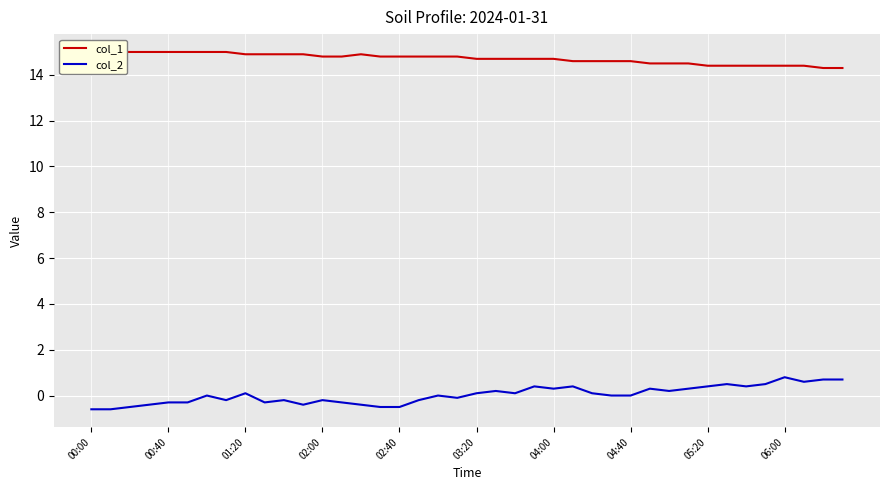

What is the highest value of the col_2 series?

0.8